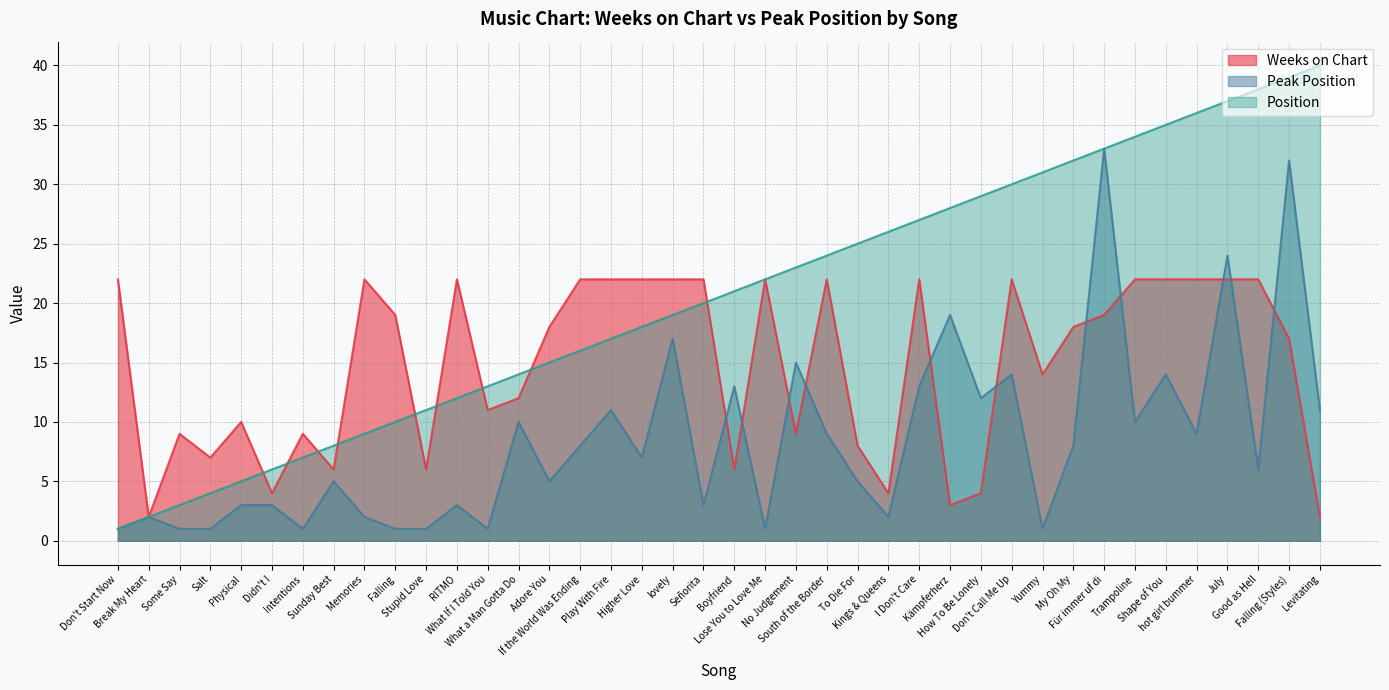

Is it true that Position equals 11 at Stupid Love?

True